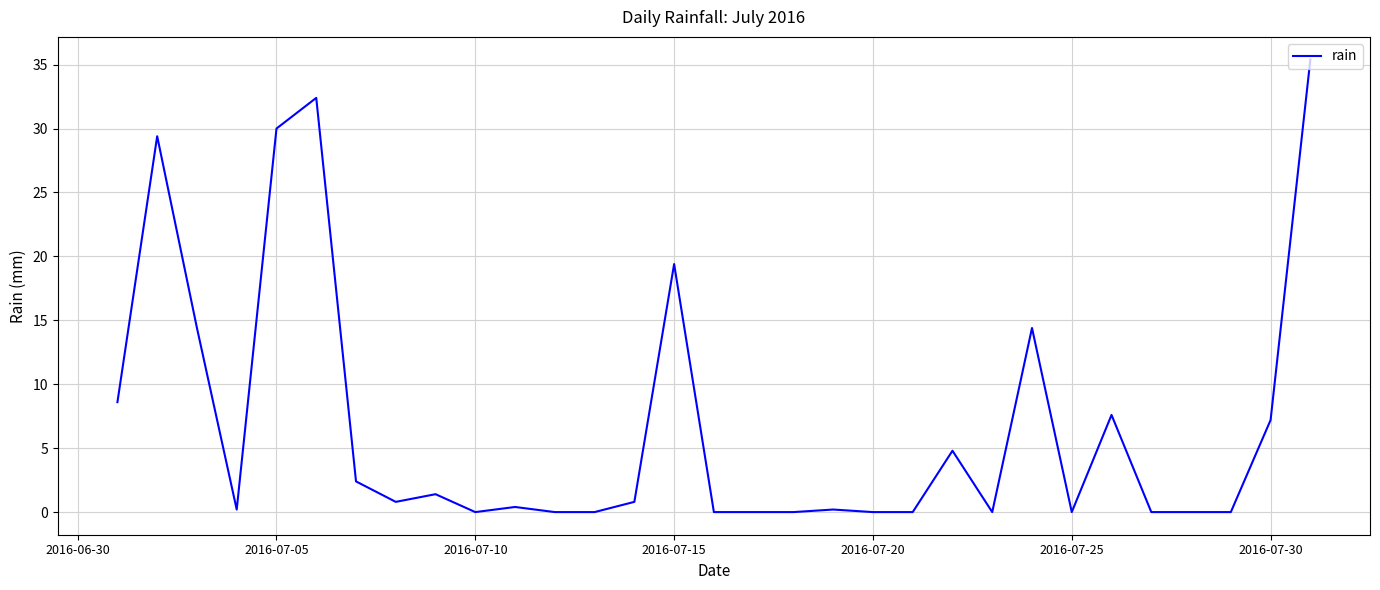

True or false: there are more than 2 points higher than both neighbors.

True